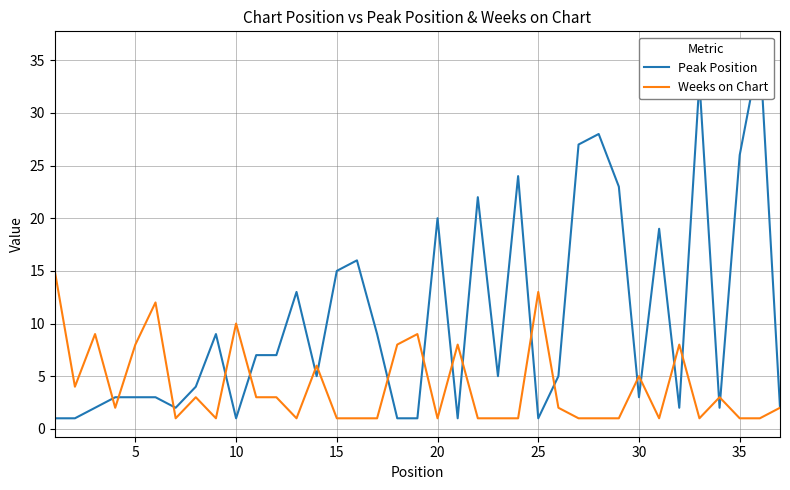

Reading right to left, list all the values displayed in this chart.

Peak Position: 2	36	26	2	33	2	19	3	23	28	27	5	1	24	5	22	1	20	1	1	9	16	15	5	13	7	7	1	9	4	2	3	3	3	2	1	1
Weeks on Chart: 2	1	1	3	1	8	1	5	1	1	1	2	13	1	1	1	8	1	9	8	1	1	1	6	1	3	3	10	1	3	1	12	8	2	9	4	15